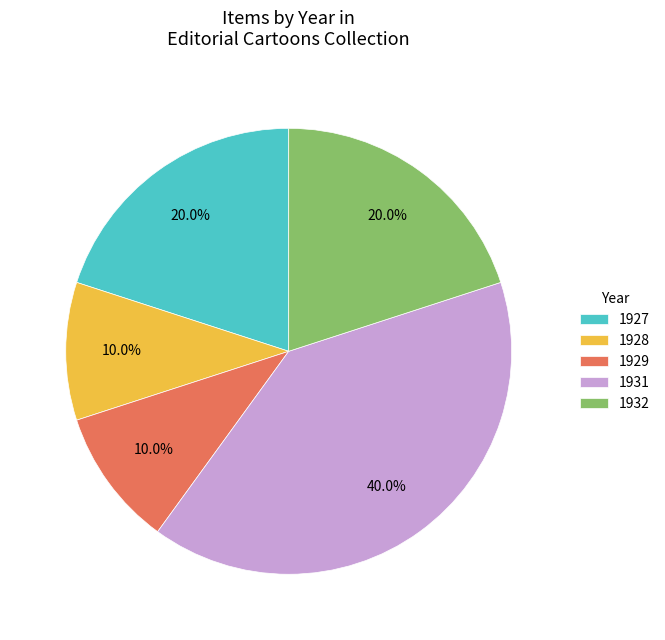

What is the ratio of the value at 1927 to the value at 1928?

2.0